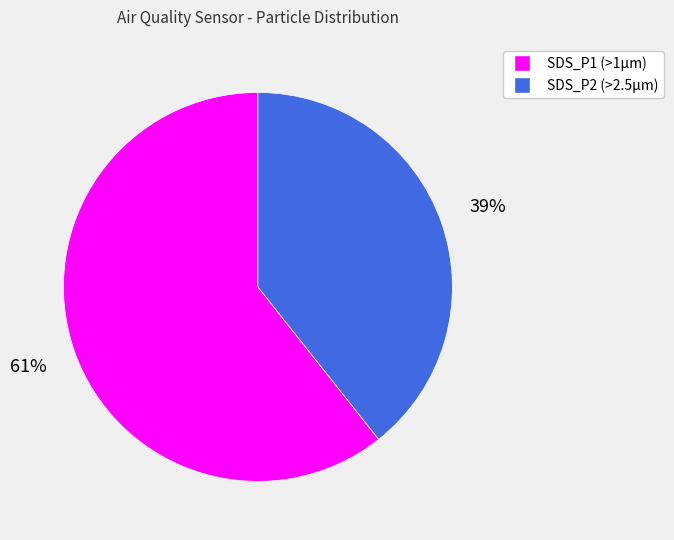

To the nearest percent, what is the average slice percentage?

50%